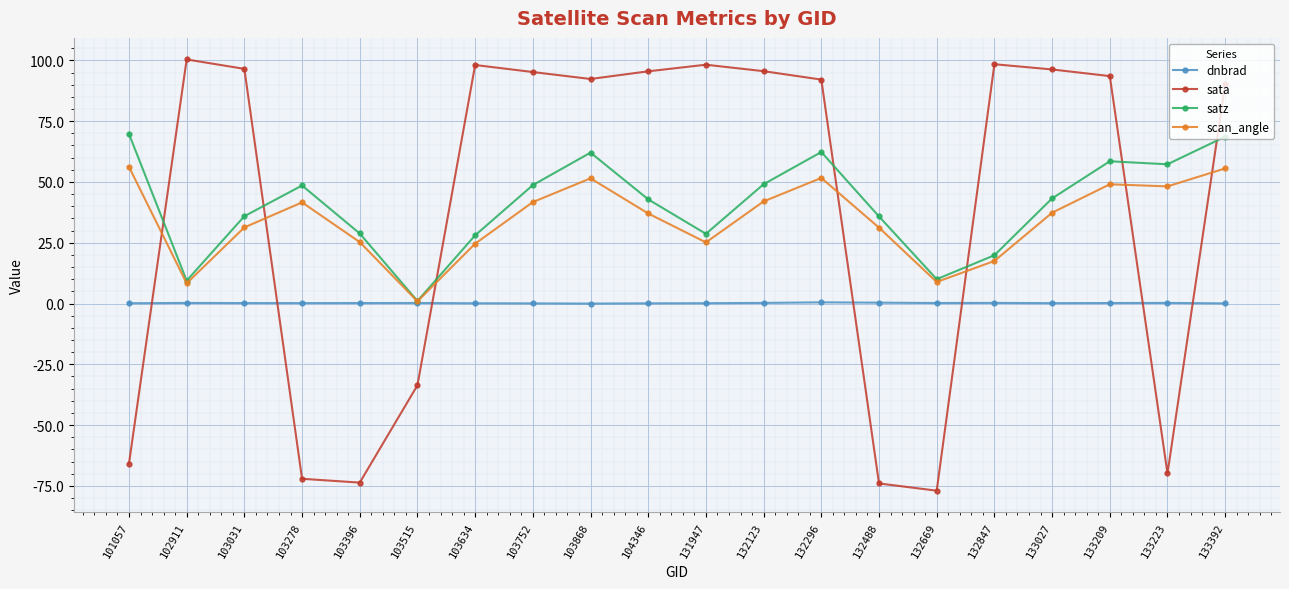

Where is the first local maximum for scan_angle?

103278